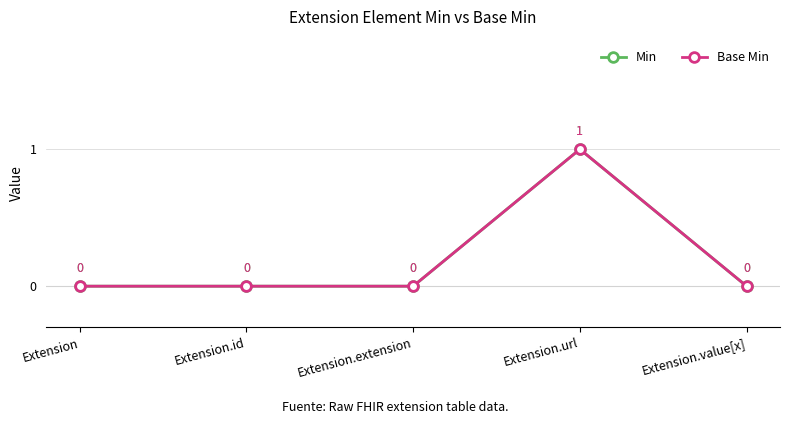

Is it true that Min equals 0 at Extension?

True